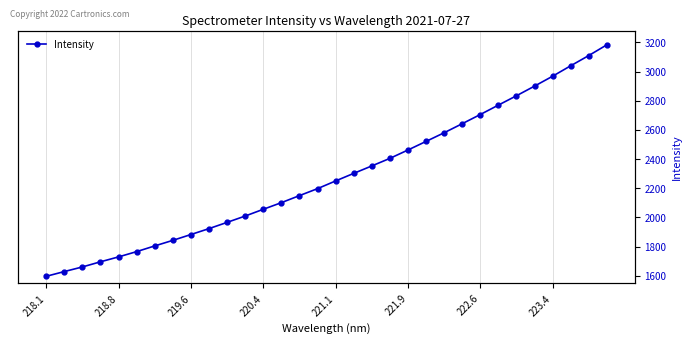

Is it true that the value at 31 is 880.0?

False